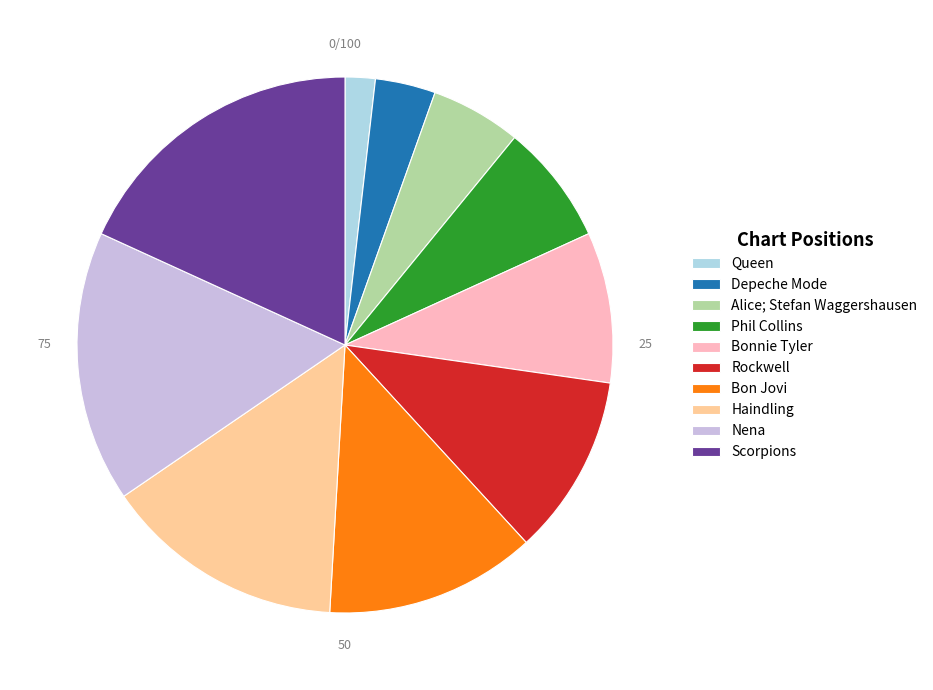

Between Scorpions and Bonnie Tyler, which is larger?

Scorpions